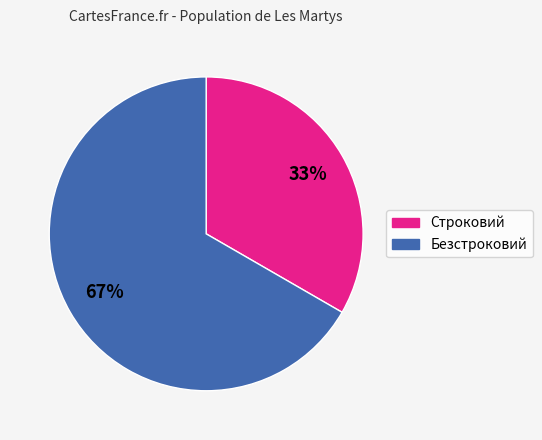

To the nearest percent, what percentage of the pie is Безстроковий?

67%